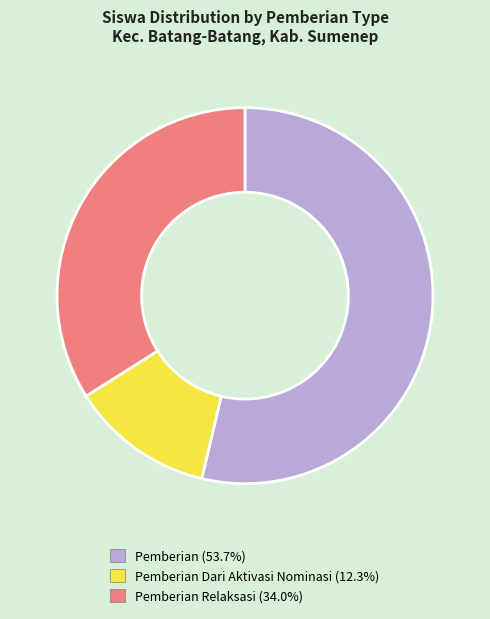

Is there any slice that represents more than half of the pie?

Yes